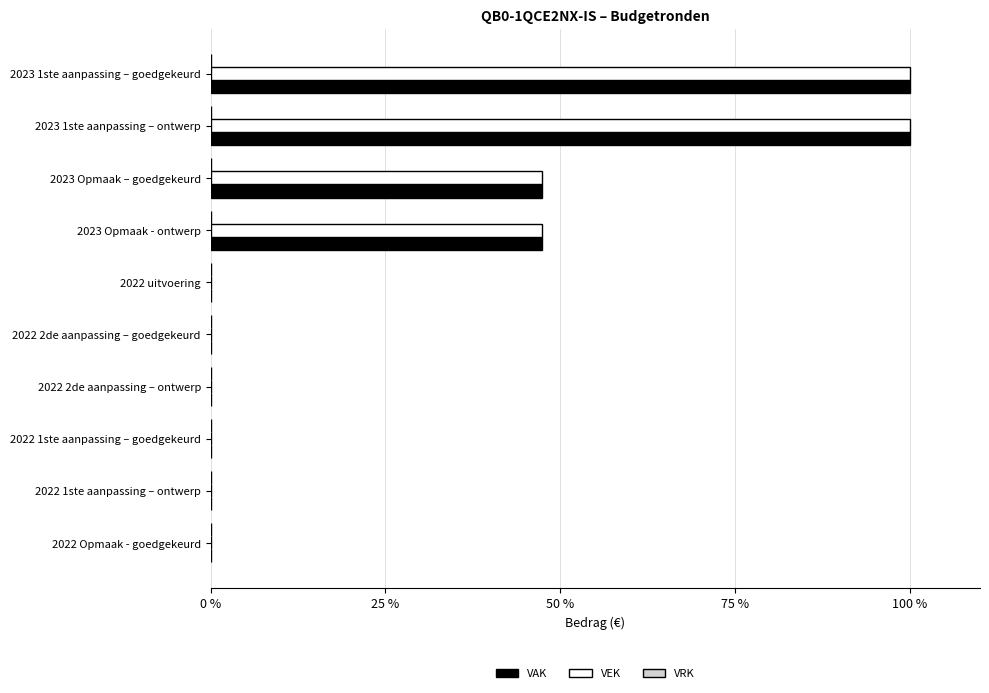

What is the greatest value displayed?

100.0